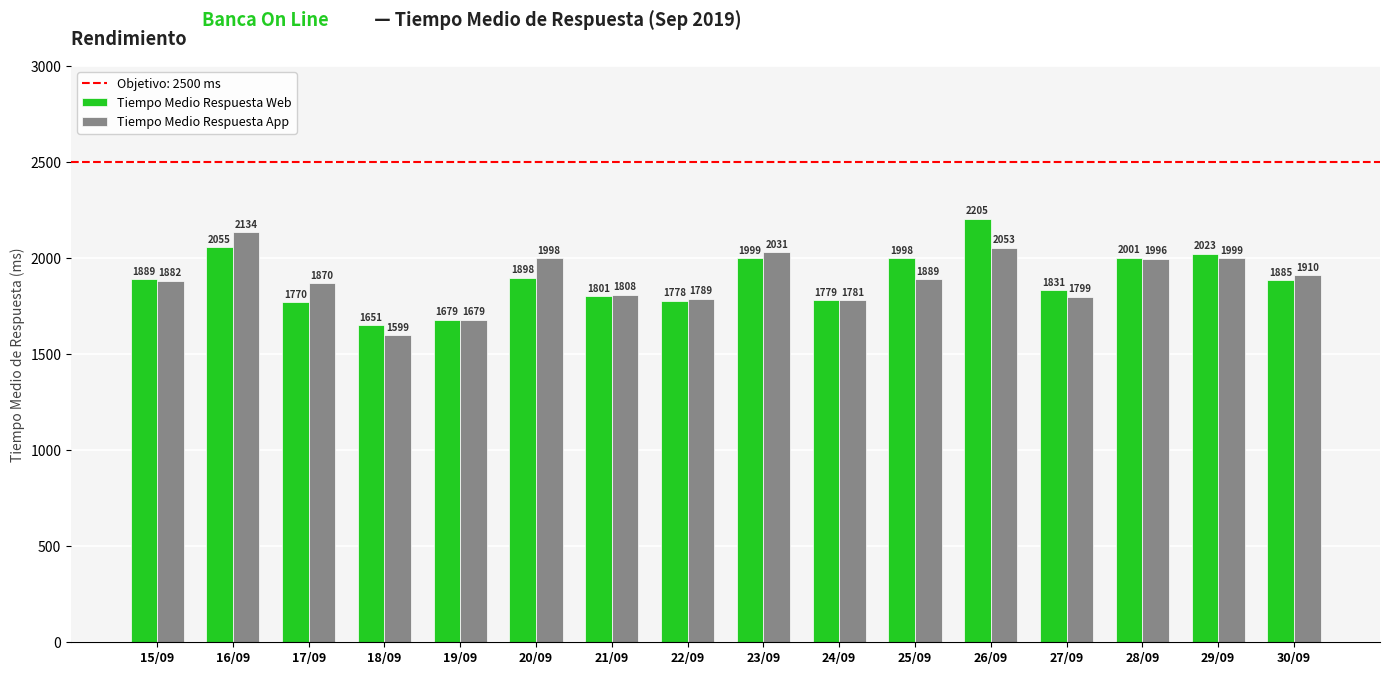

True or false: Tiempo Medio Respuesta Web has a value of 1898 at 20/09.

True